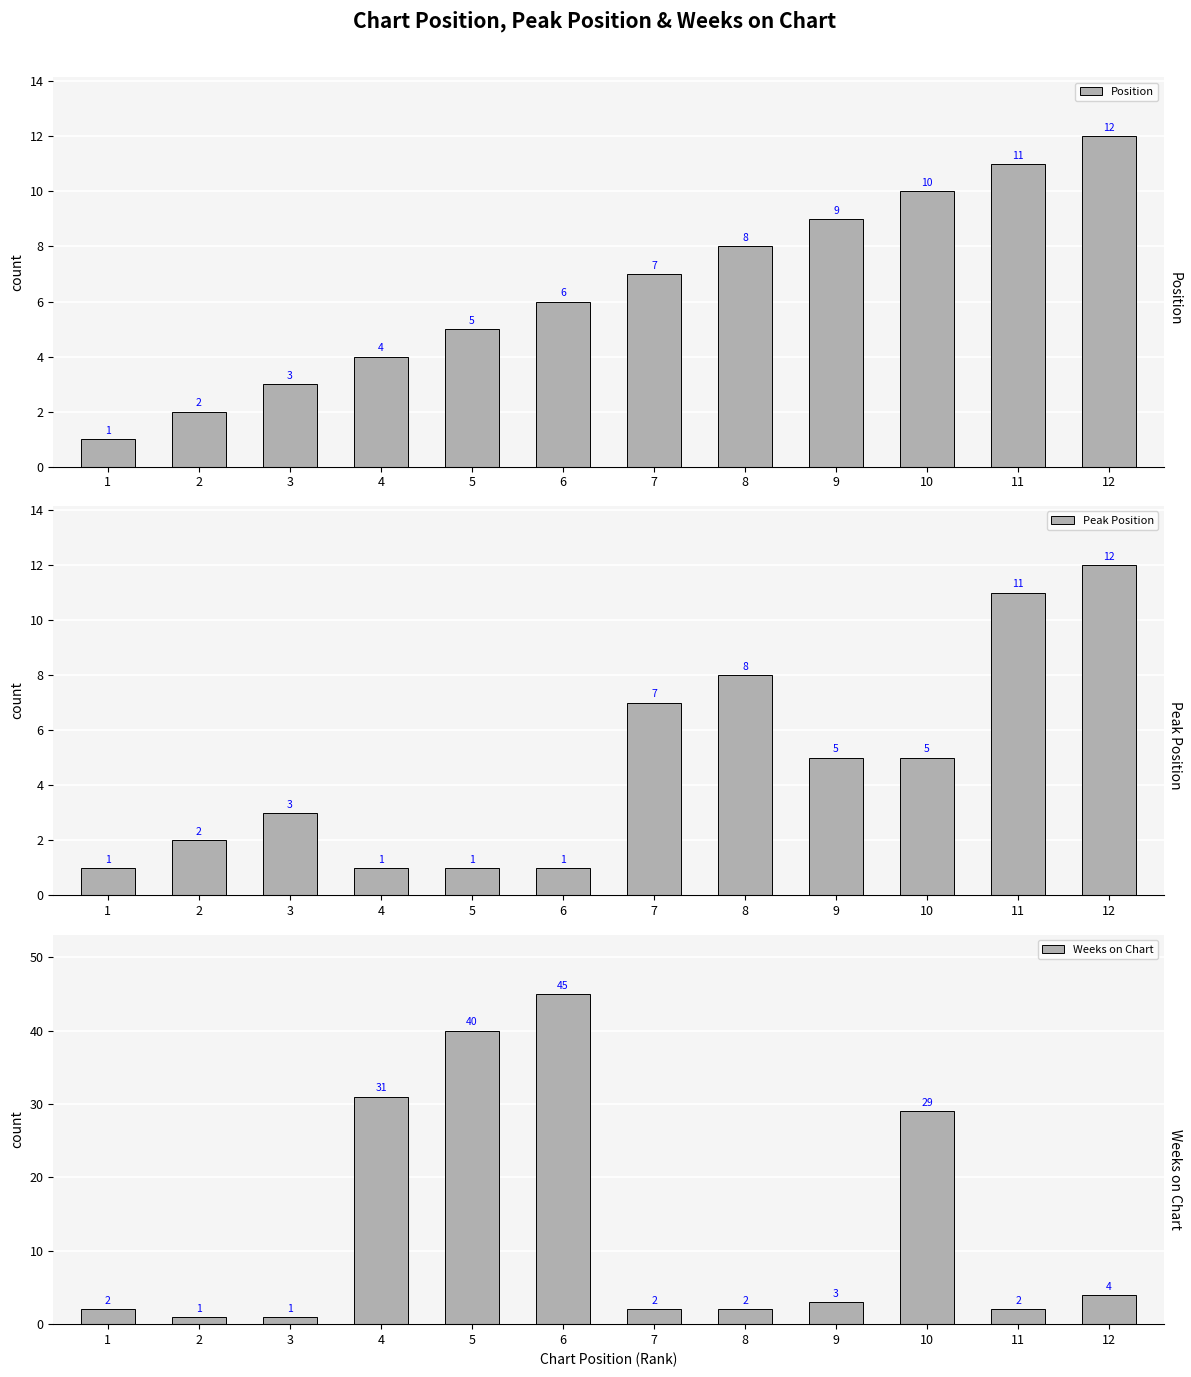

What is the sum of all Peak Position values?

57